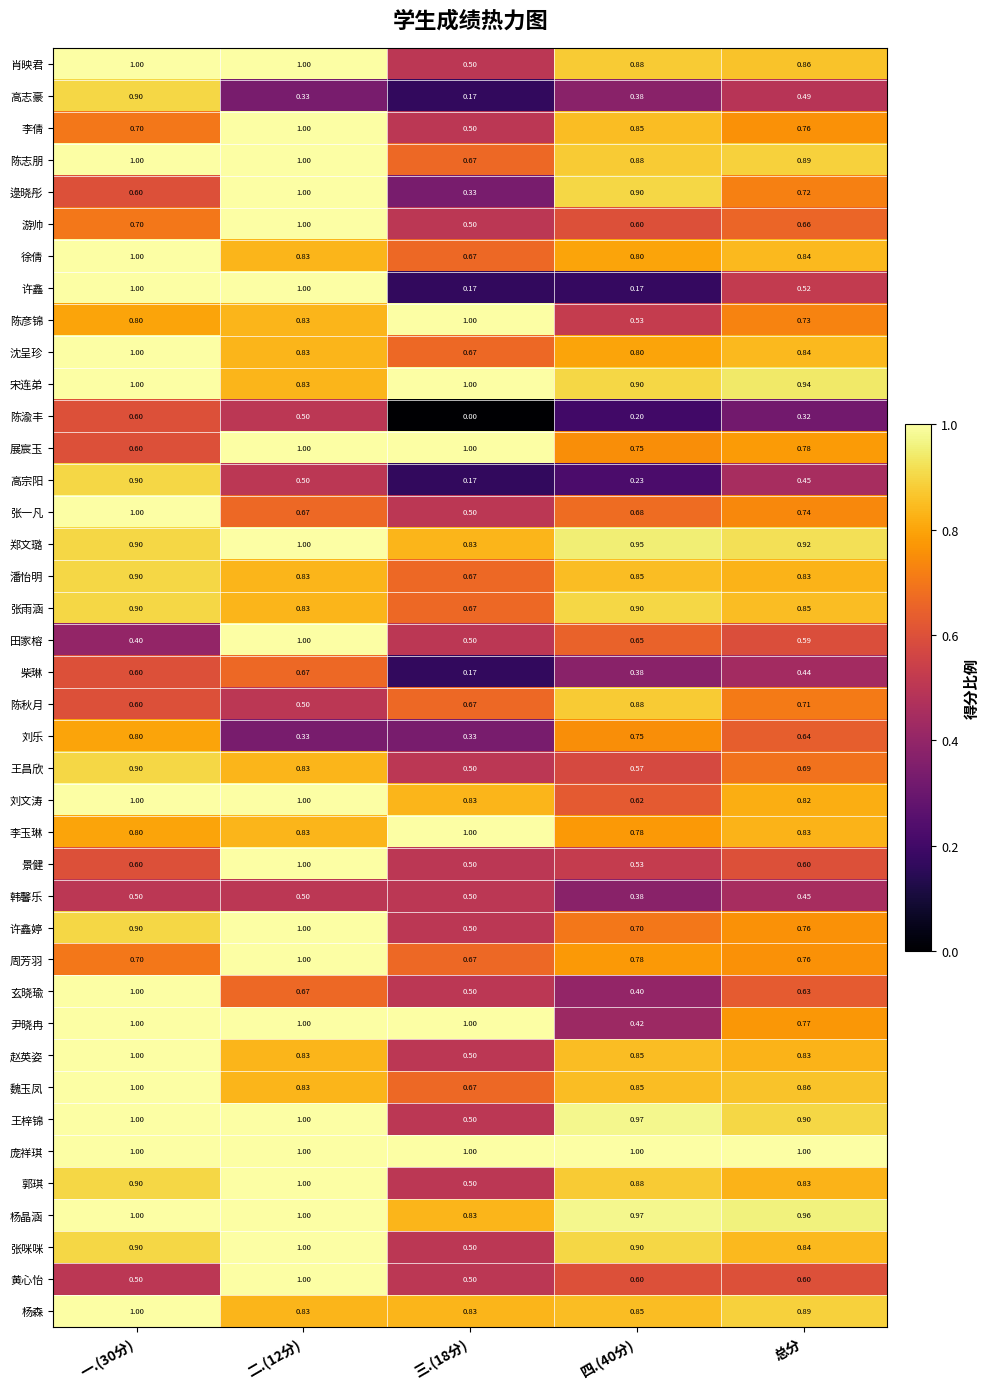

Between 三.(18分) and 四.(40分), which series saw the biggest shift?

尹晓冉